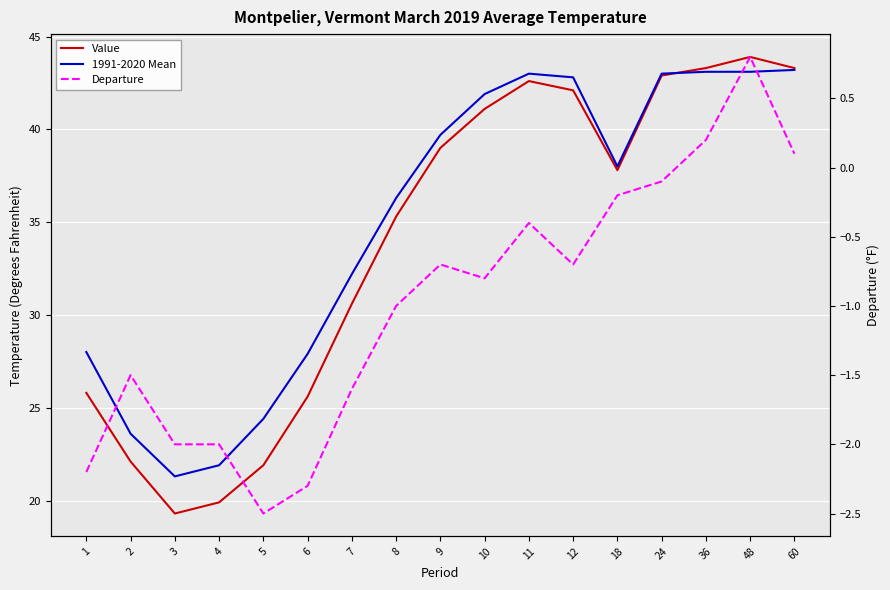

Which series changed the most between 1 and 5?

Value